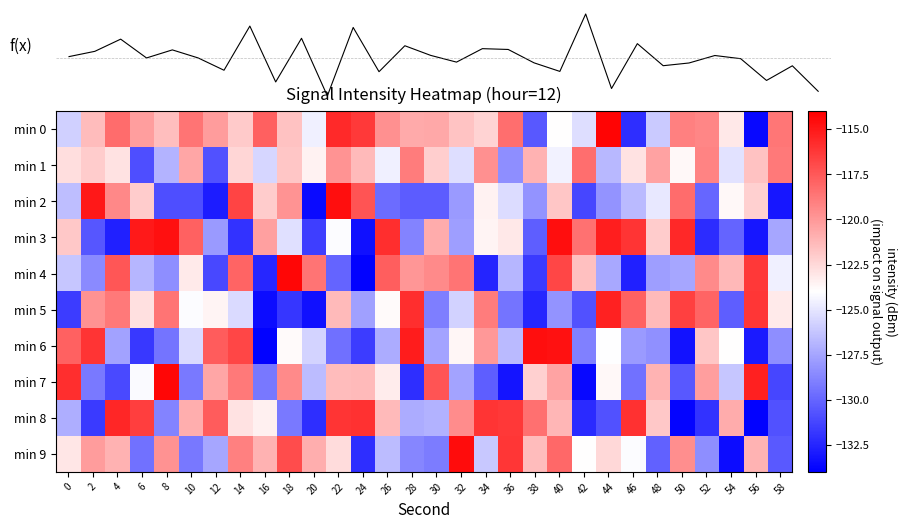

List the labels in order of min 3 value, smallest first.

24, 56, 4, 52, 14, 20, 2, 38, 54, 28, 12, 32, 58, 18, 22, 34, 36, 48, 0, 30, 16, 42, 10, 46, 26, 50, 44, 6, 8, 40